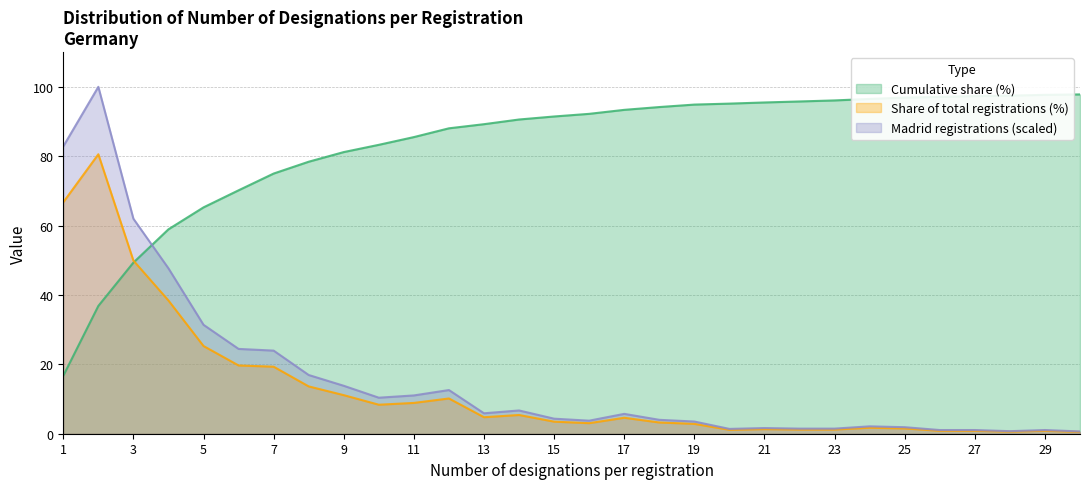

Which series ends up on top after the final intersection of Cumulative share (%) and Madrid registrations?

Cumulative share (%)